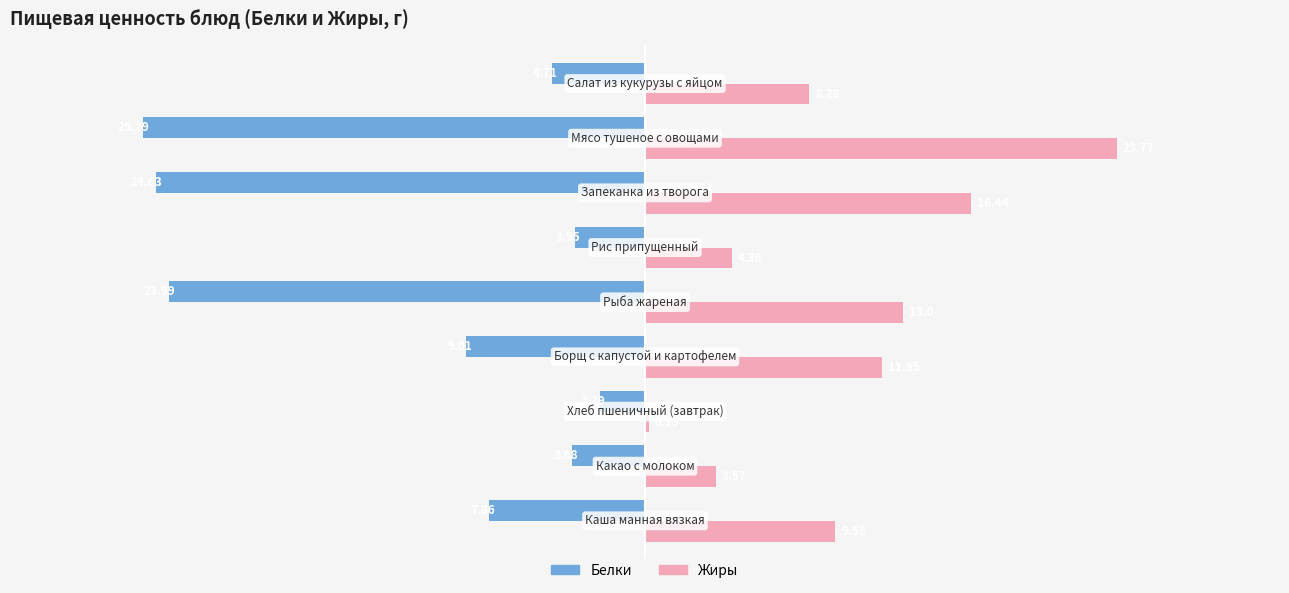

Which series has the largest total across all categories?

Жиры